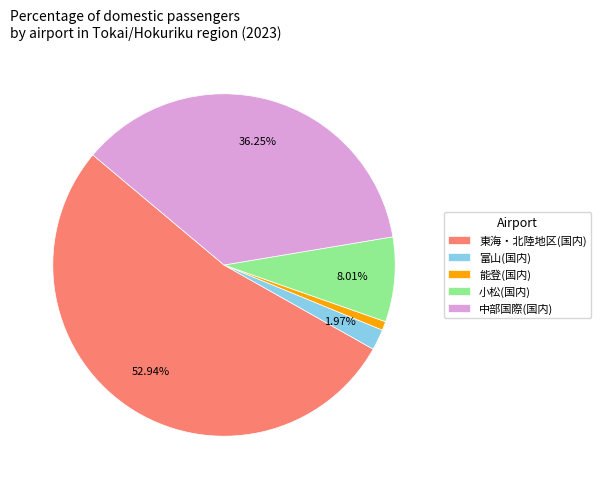

Is the sum of 能登(国内) and 中部国際(国内) greater than half?

No